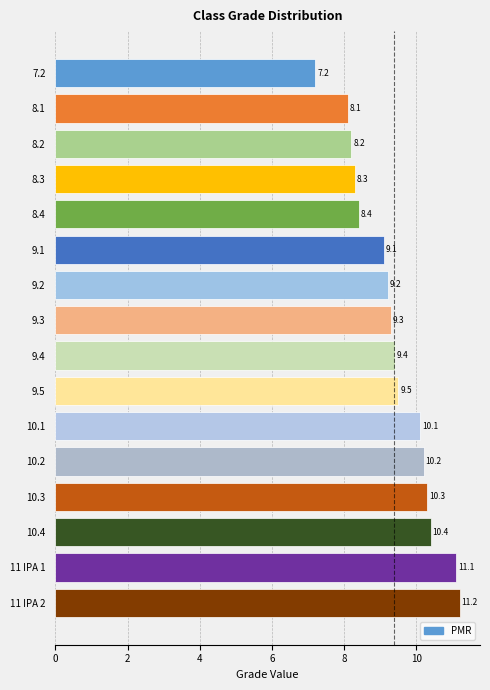

The chart shows a value of 11.6 at 7.2. True or false?

False